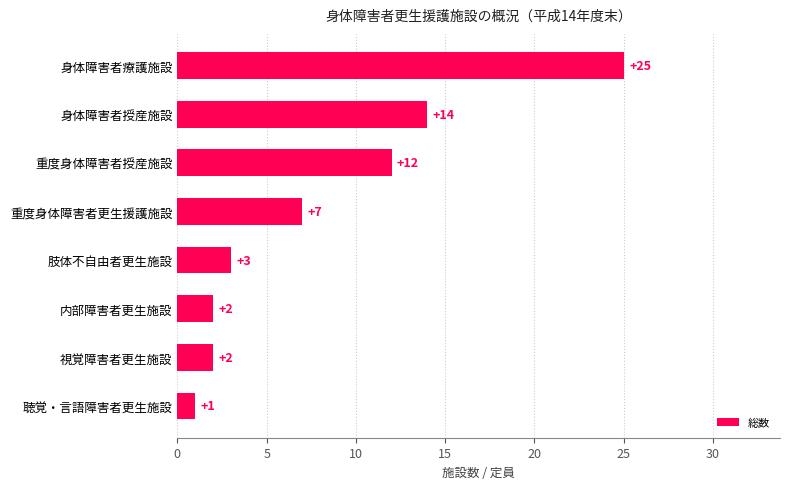

At which label is the value closest to 13?

重度身体障害者授産施設